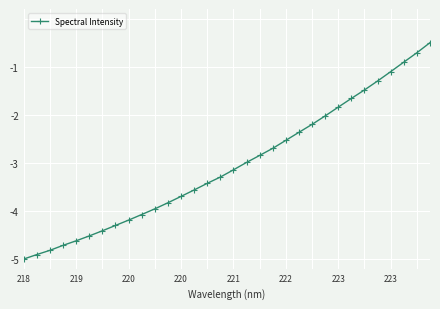

True or false: the data has more than 0 interior local peaks.

False